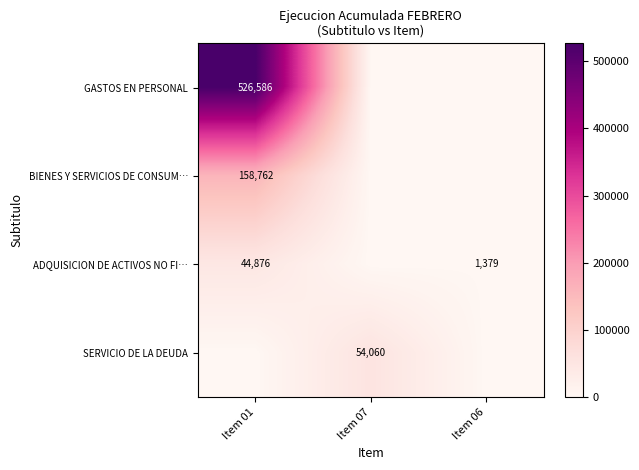

True or false: GASTOS EN PERSONAL has a value of 782667 at Item 01.

False